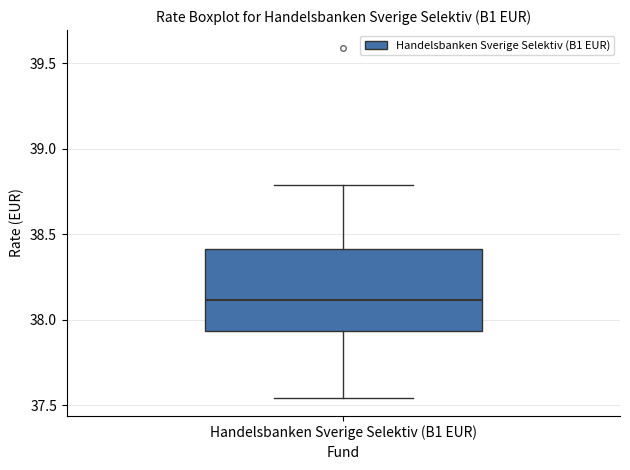

Where does the lower whisker of the box for Handelsbanken Sverige Selektiv (B1 EUR) end on the y-axis? The values are not printed on the chart, so give them approximately, as read against the axis.

37.55